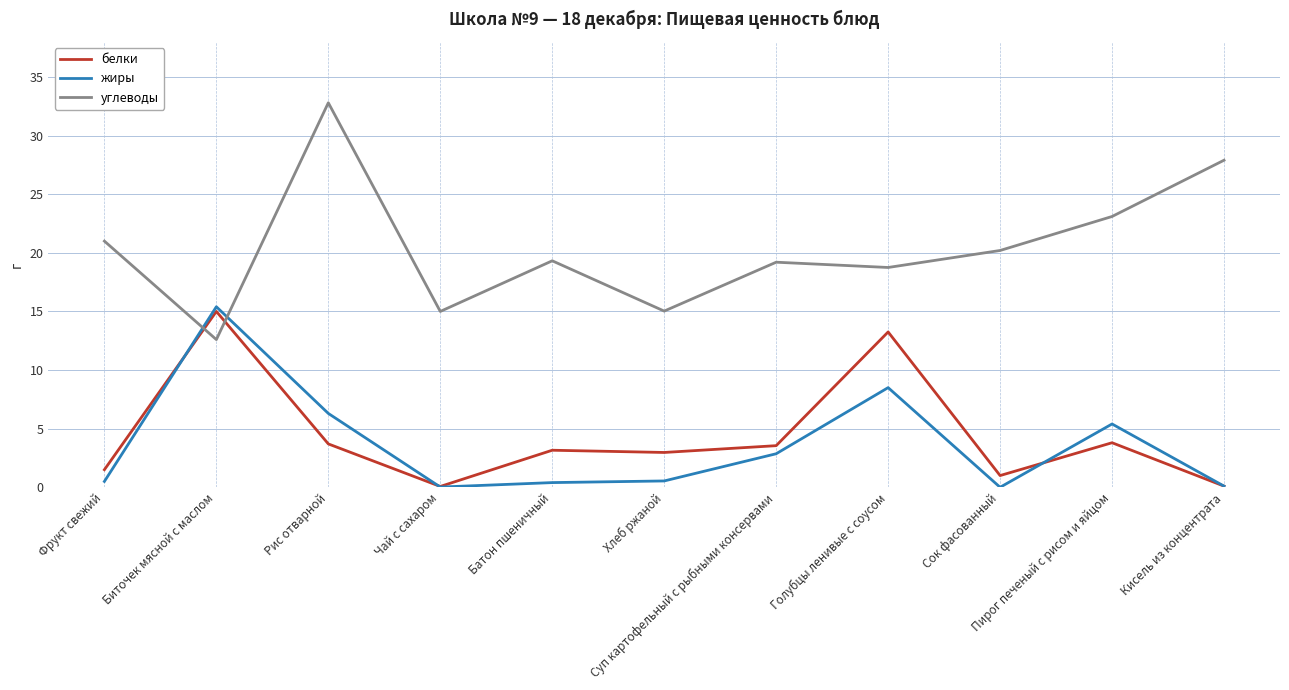

True or false: жиры has more than 2 interior local peaks.

True